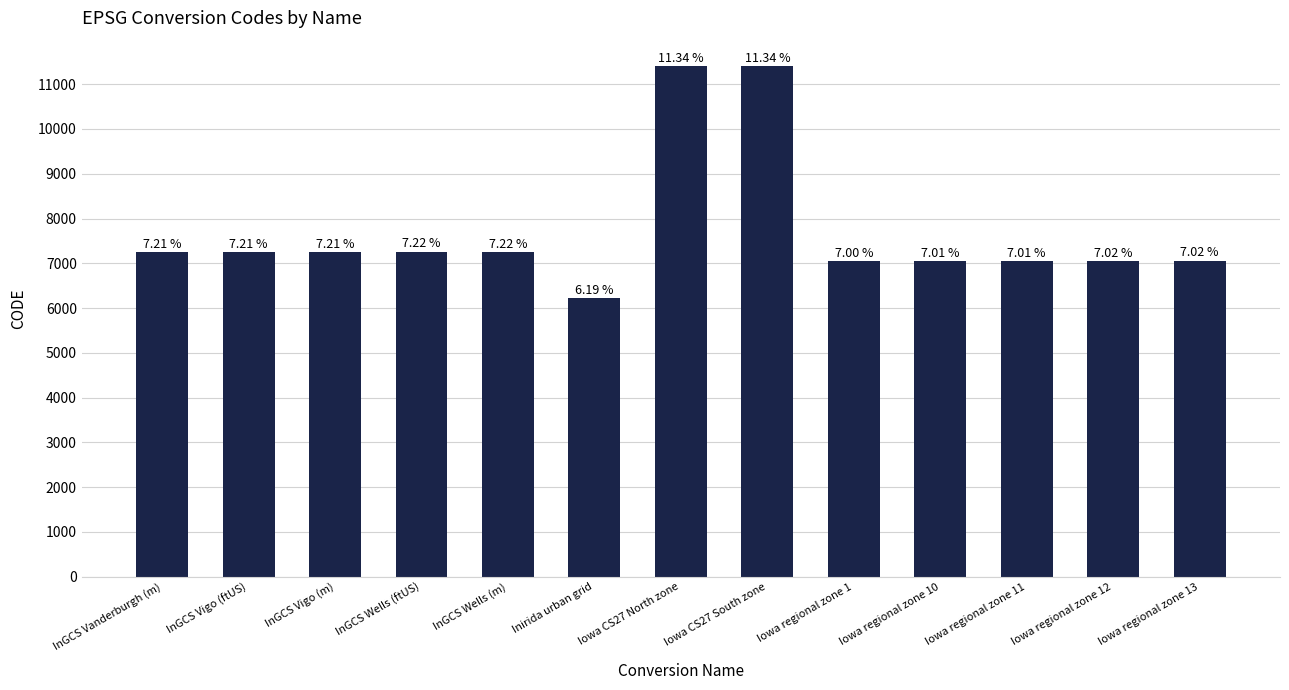

Is it true that the value at Iowa regional zone 10 is 7052?

True